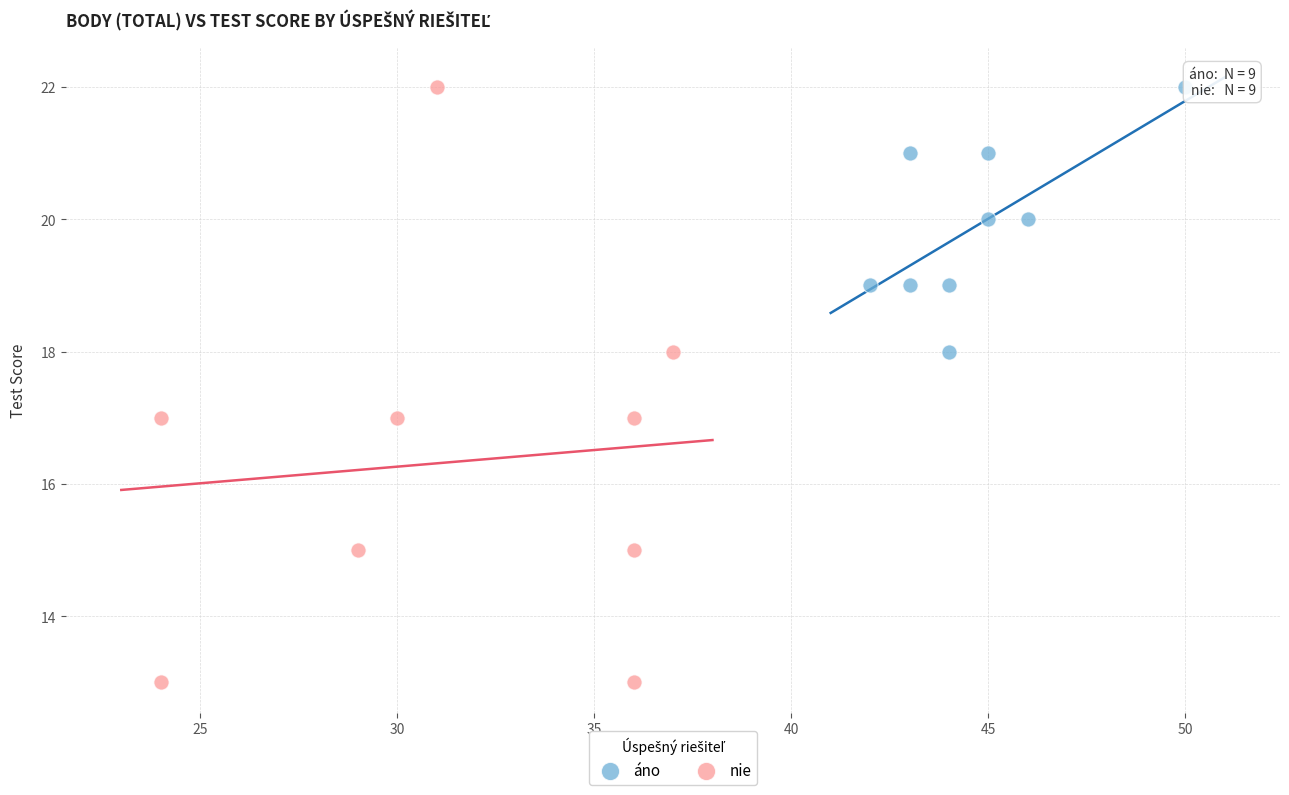

What are all the series names shown in the legend?

áno, nie